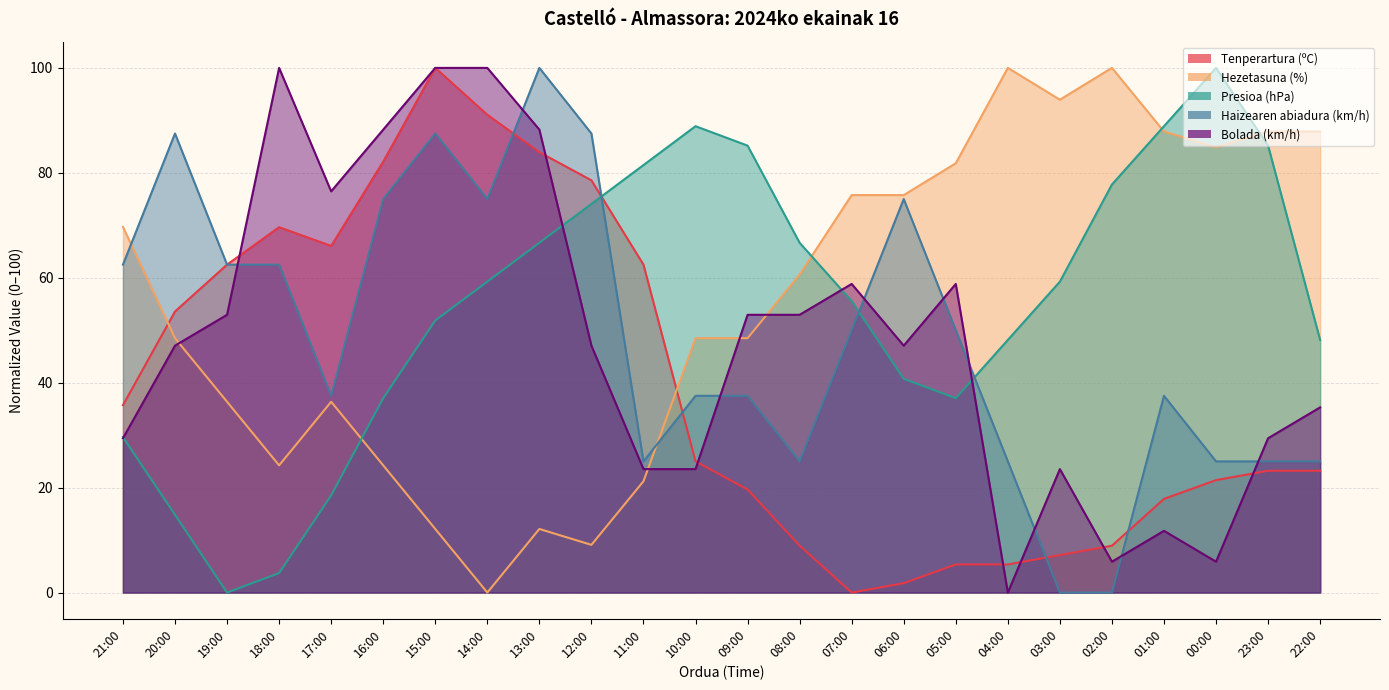

How many lines are shown in the chart?

5